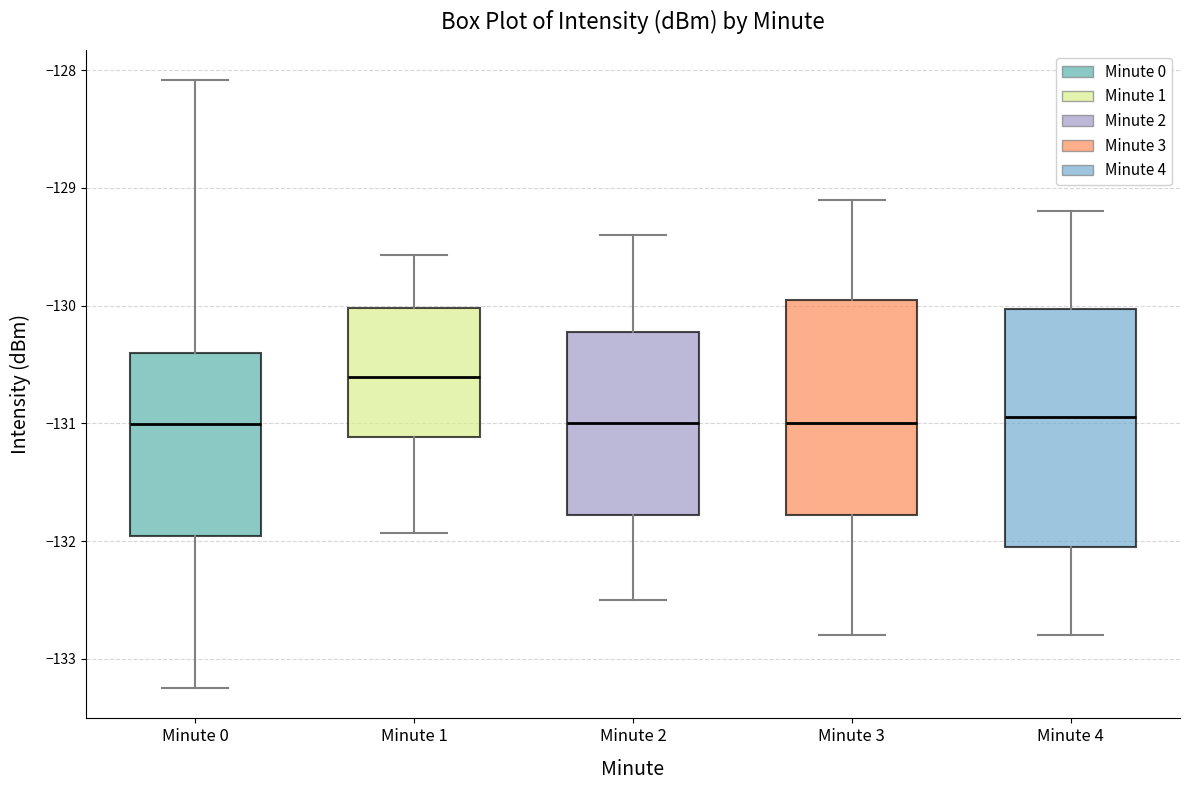

Comparing the boxes themselves (not the whiskers), which one is the tallest?

Minute 4